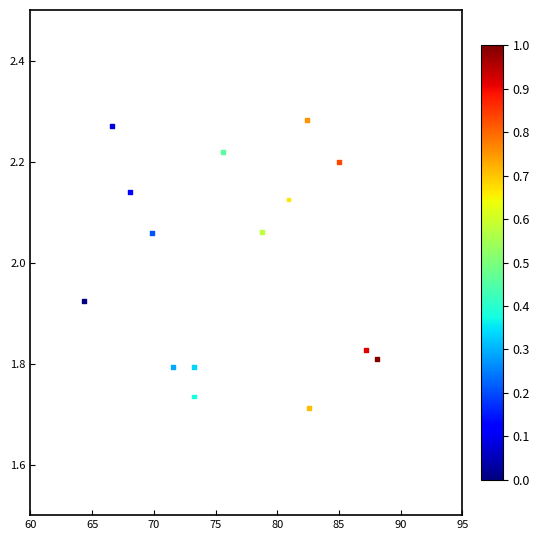

What is the range of X values (max minus min)?

23.7